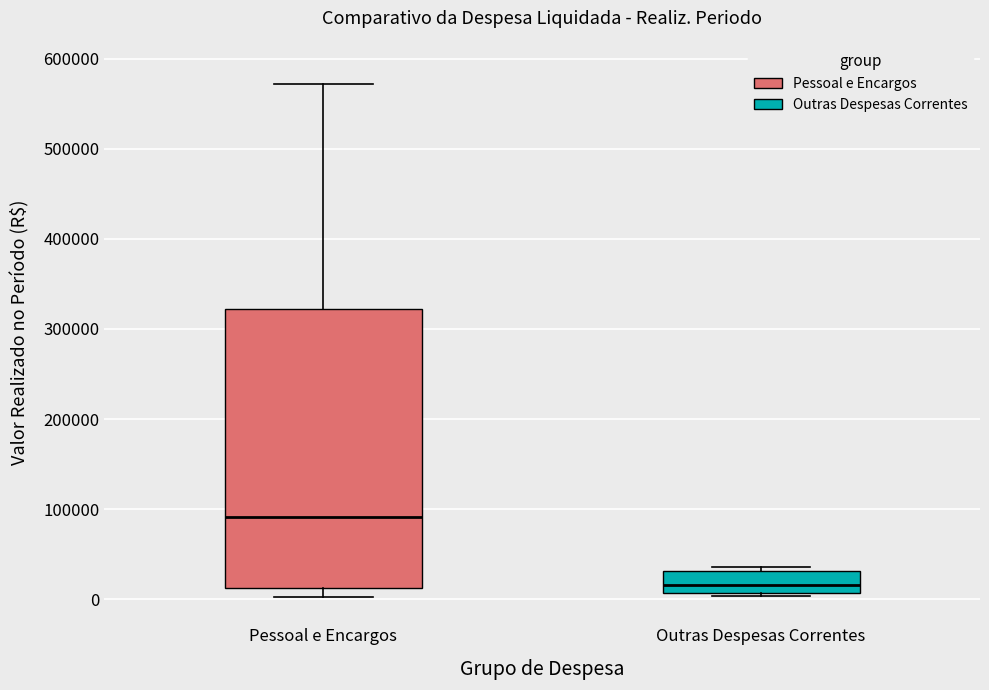

Where does the median line of the box for Outras Despesas Correntes sit on the y-axis? The values are not printed on the chart, so give them approximately, as read against the axis.

20000